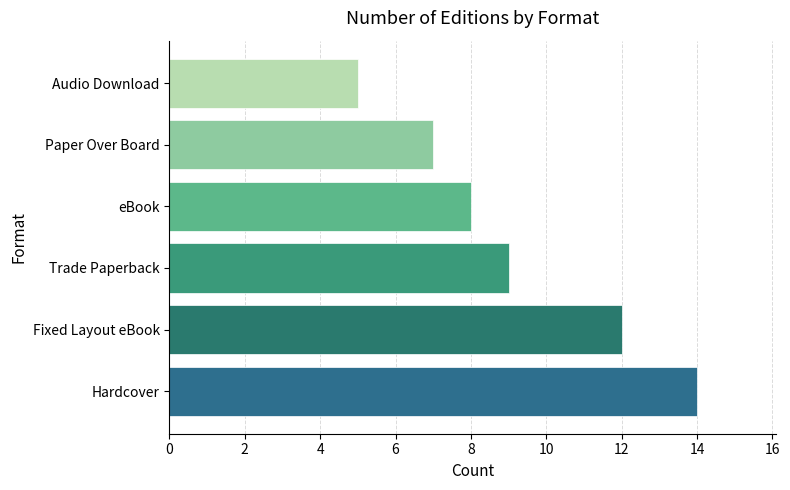

Reading bottom to top, list all the values displayed in this chart.

14	12	9	8	7	5